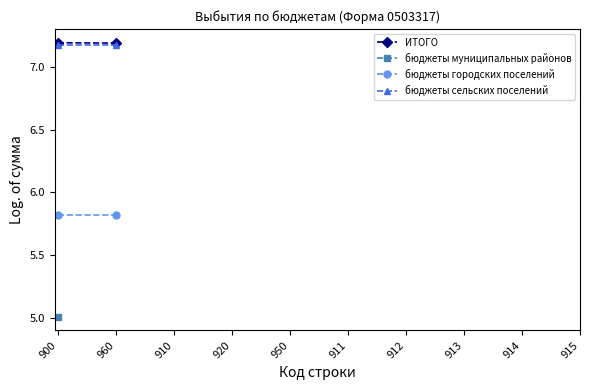

What is the spread (max minus min) of values at 960?

1.4